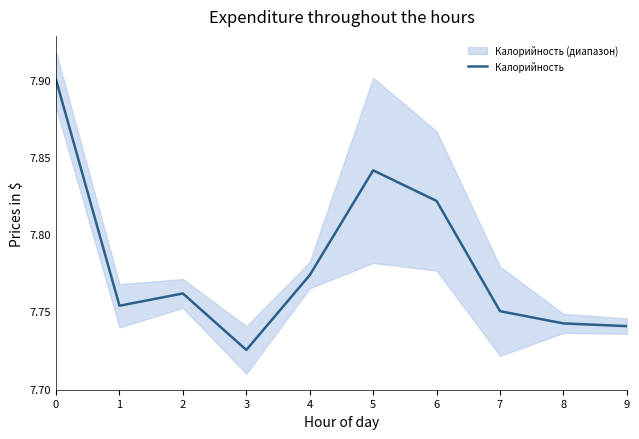

Does the chart have visible grid lines?

No